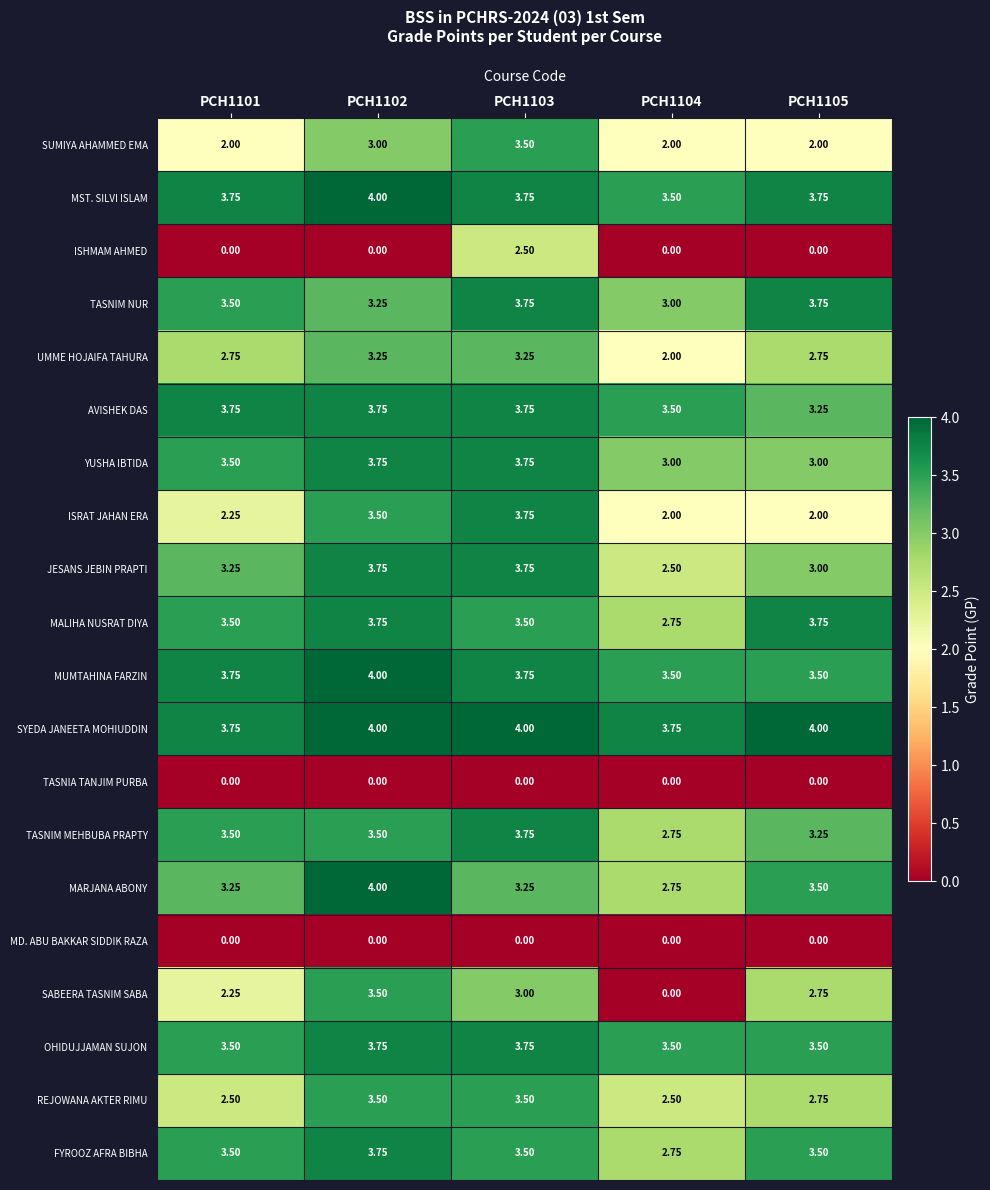

Which series has the widest spread of values?

SABEERA TASNIM SABA